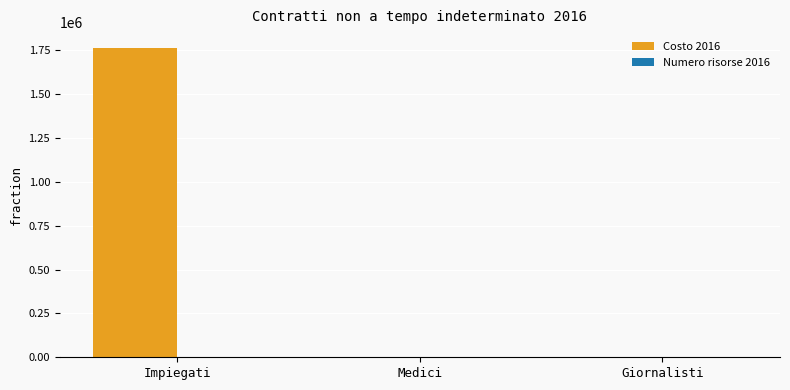

True or false: Costo 2016 has a value of 630723.3 at Medici.

False